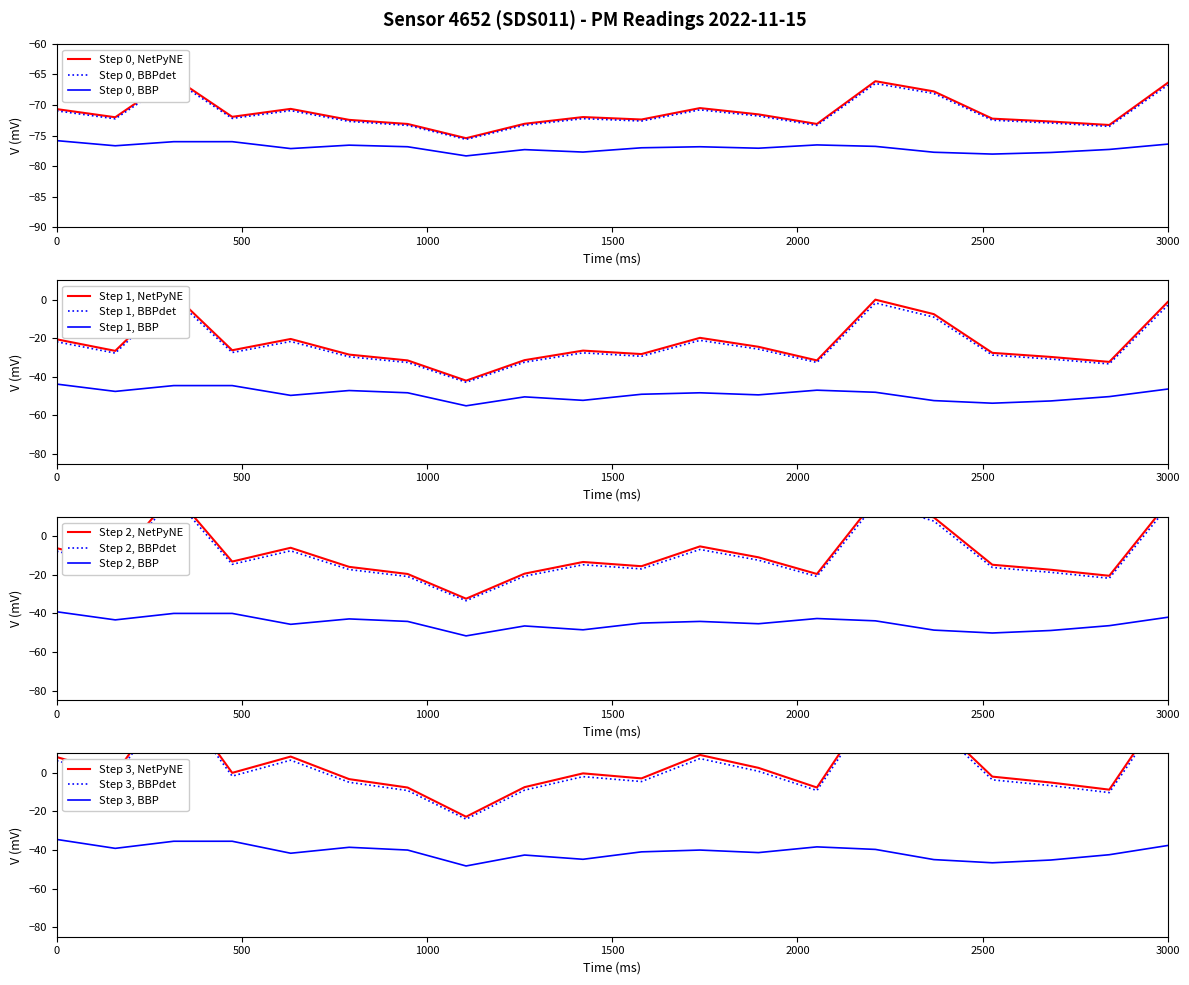

What is the lowest value of the Step 0, BBP series?

-78.3